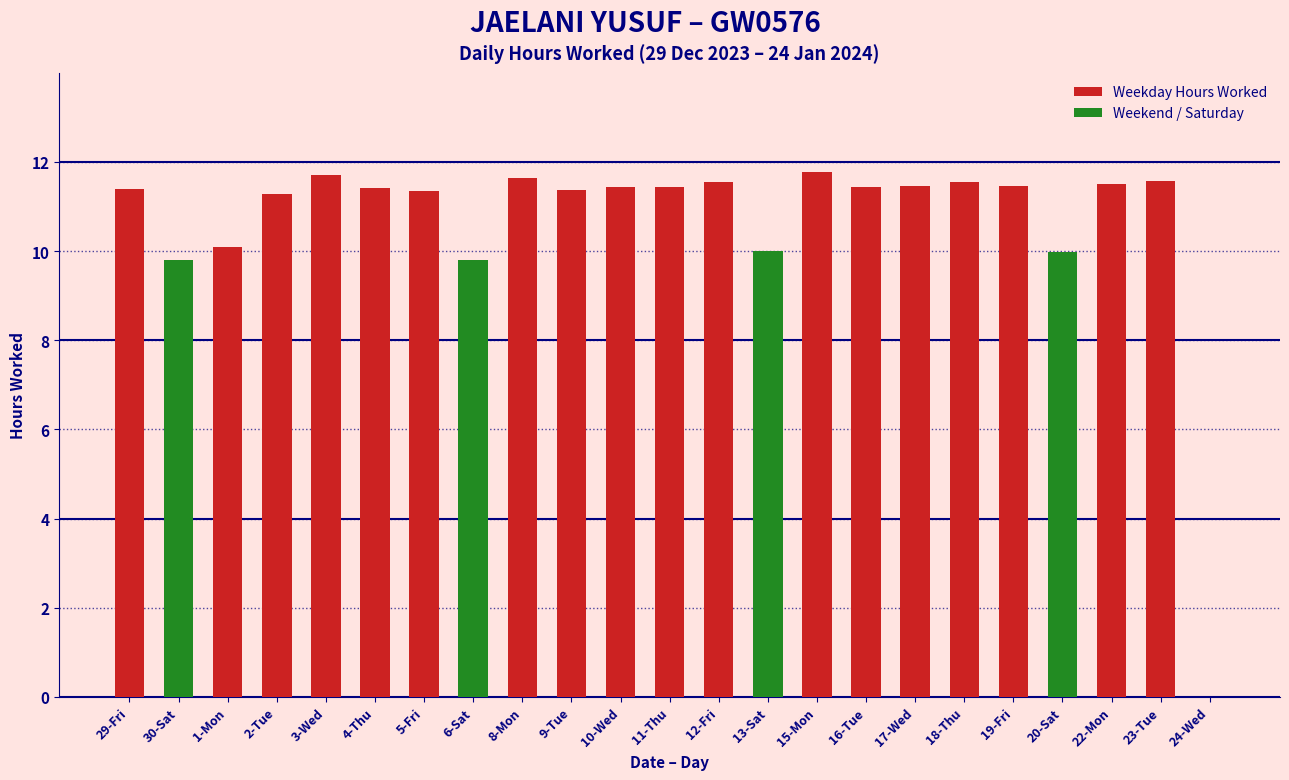

What is the sum of the values at 3-Wed and 29-Fri?

23.1